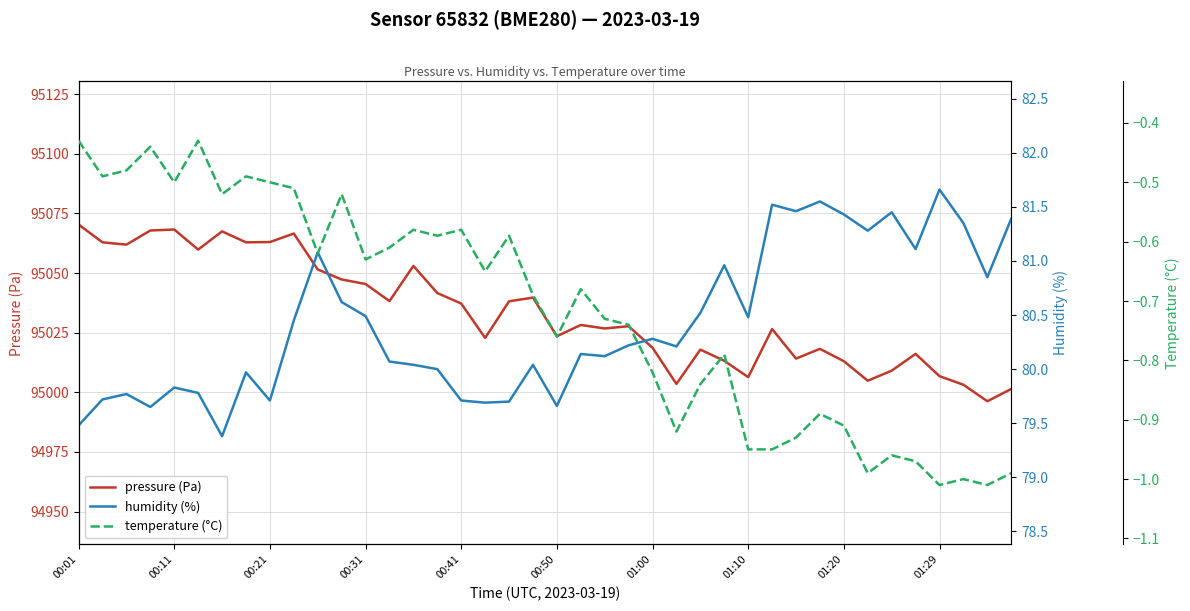

What is the highest value of the pressure (Pa) series?

95070.3